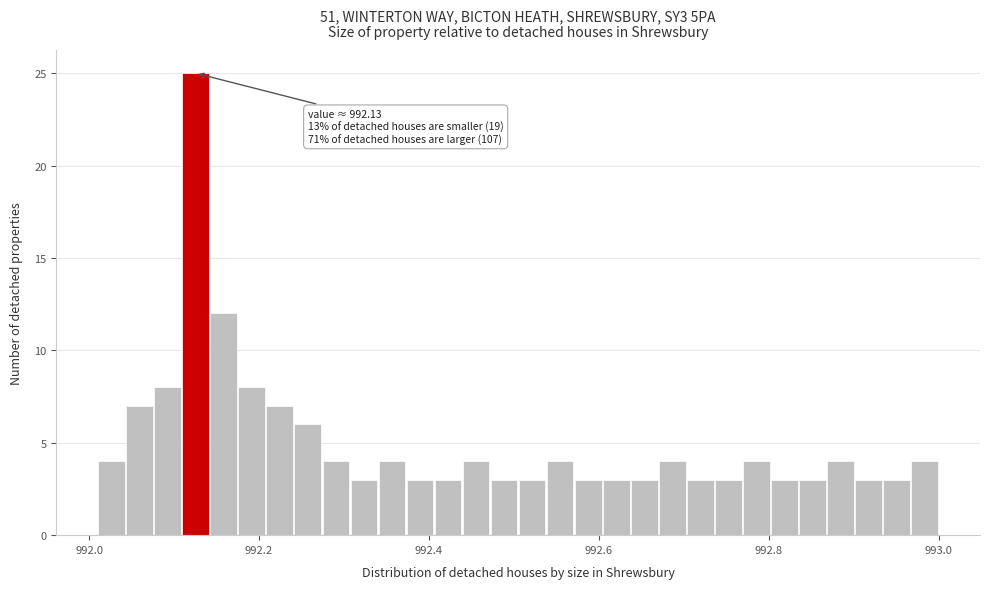

Around what value on the x-axis is the tallest bar? Give the approximate position of its centre, as read against the axis.

992.12